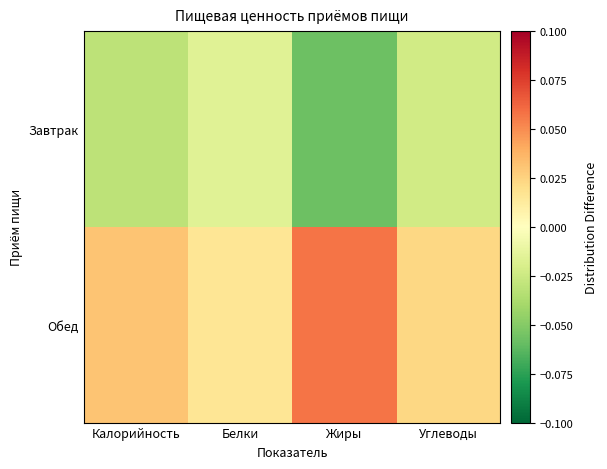

What is the spread (max minus min) of values at Калорийность?

0.1